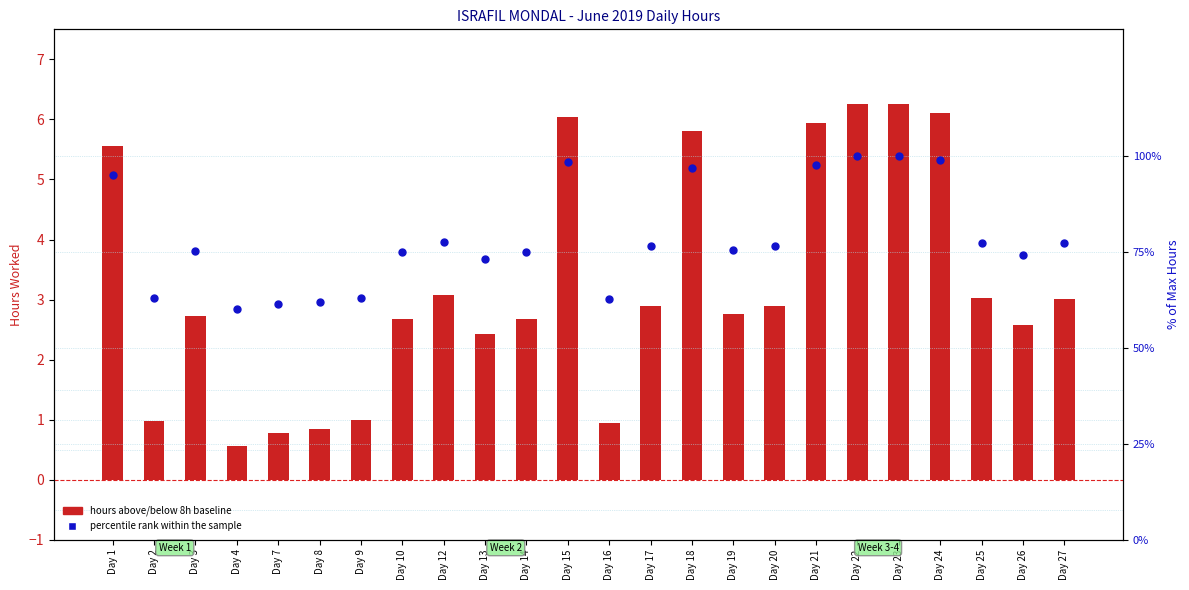

At which category is the sum across all series the highest?

Day 23